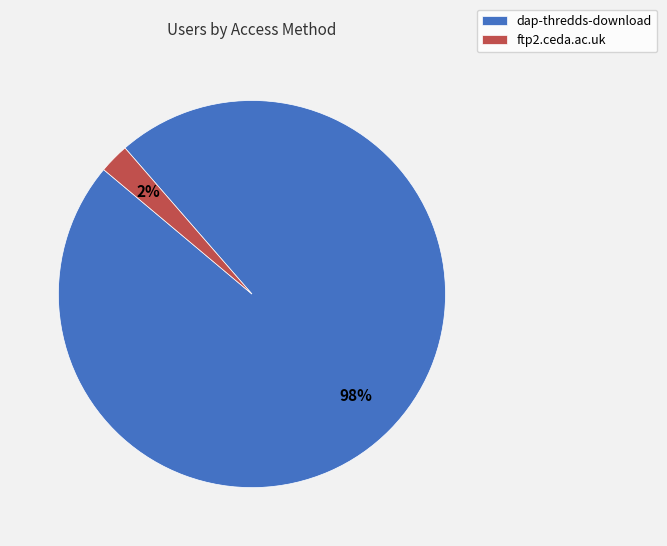

Do ftp2.ceda.ac.uk and dap-thredds-download together represent more than half of the pie?

Yes